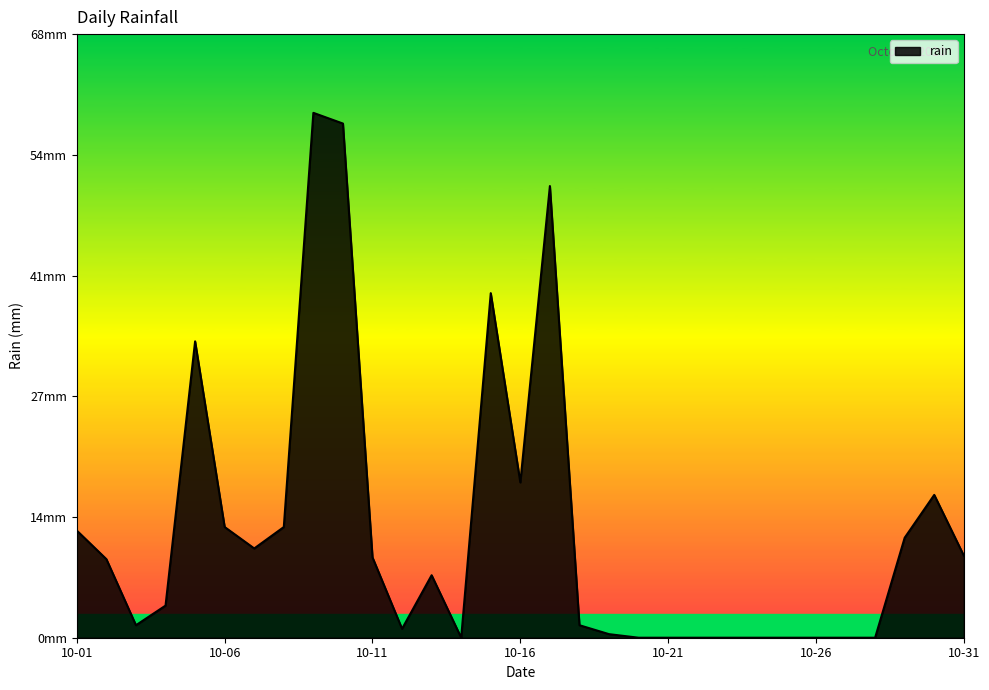

Where is the first local maximum?

2020-10-05